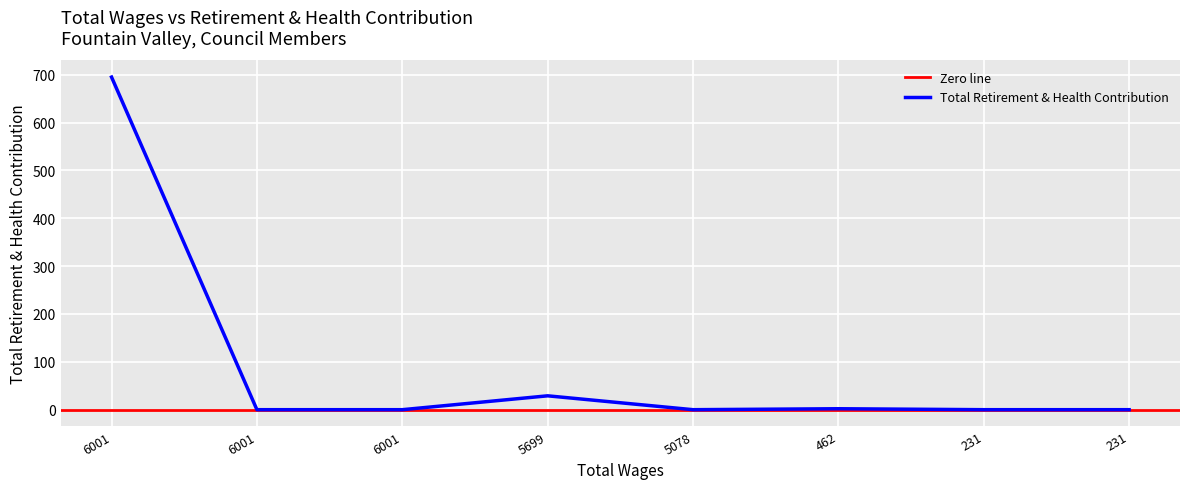

How many interior local valleys (lower than both neighbors) does the data have?

1